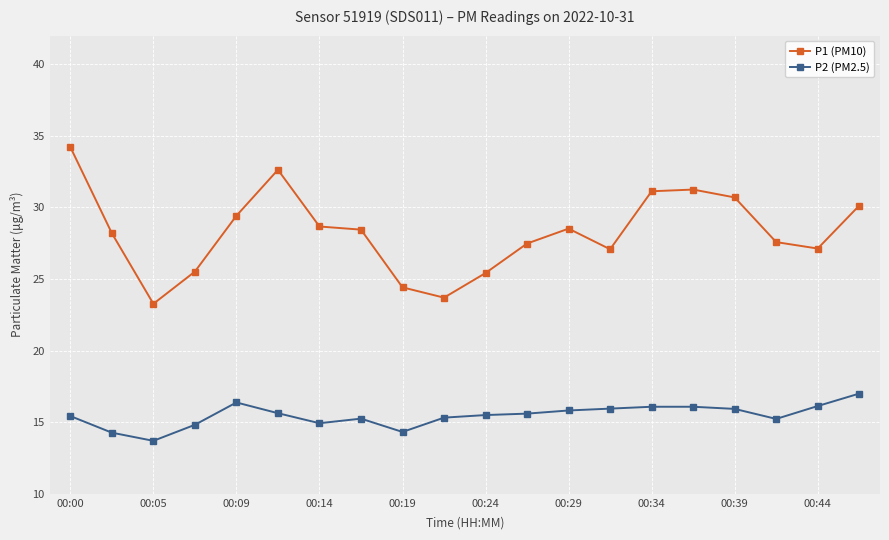

What is the lowest value of the P1 (PM10) series?

23.3